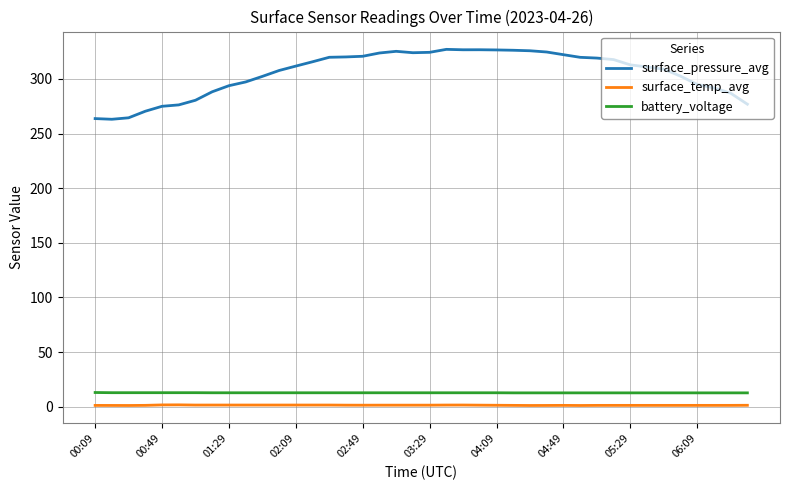

True or false: surface_pressure_avg and surface_temp_avg intersect in this chart.

False